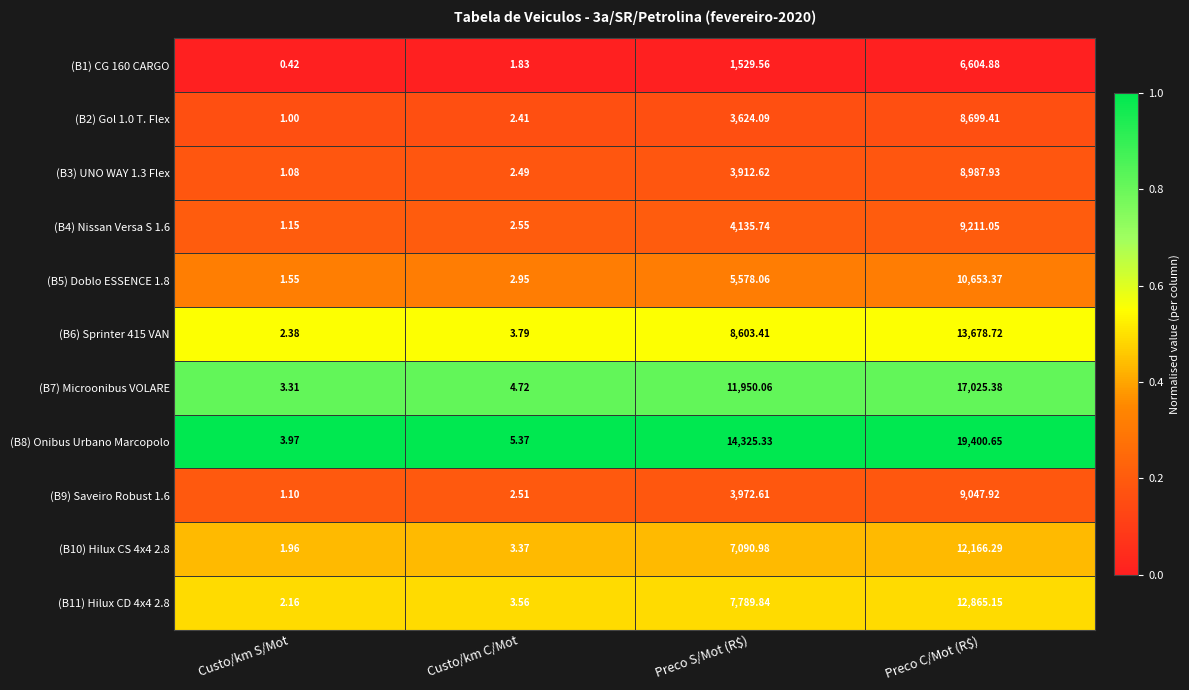

Which category has the lowest value across all series?

Custo/km S/Mot